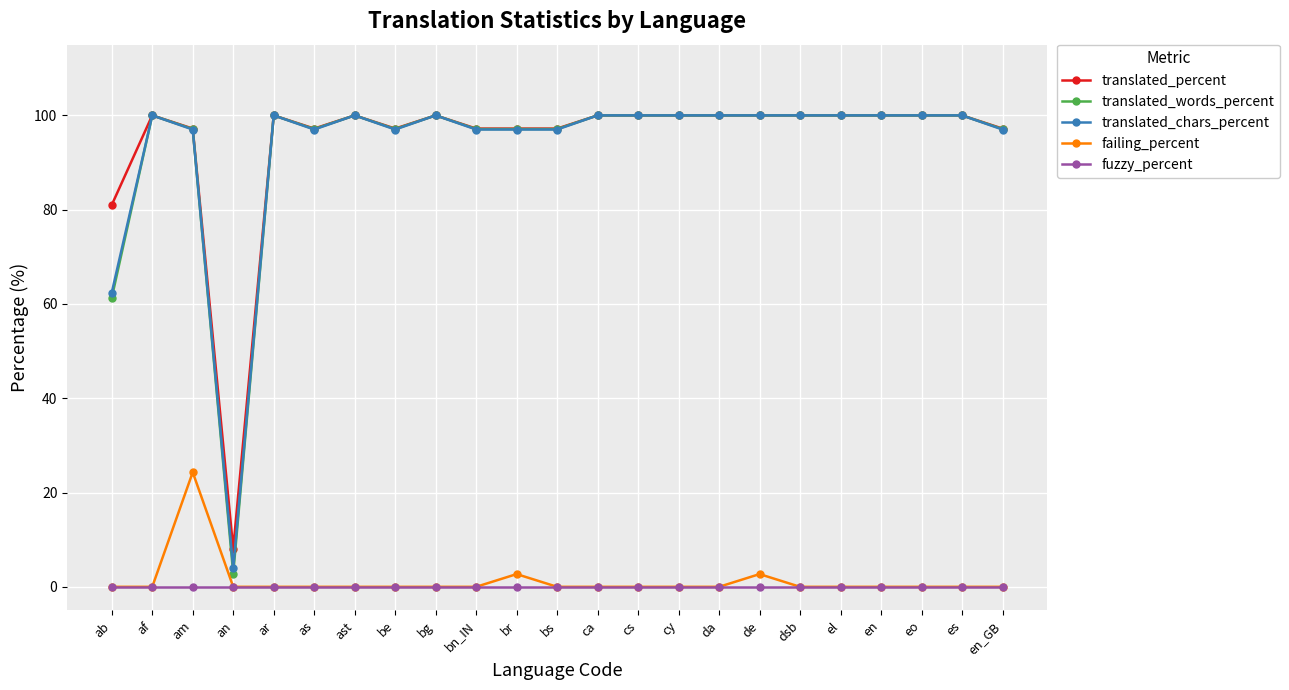

The value of translated_percent at es is 100.0. True or false?

True